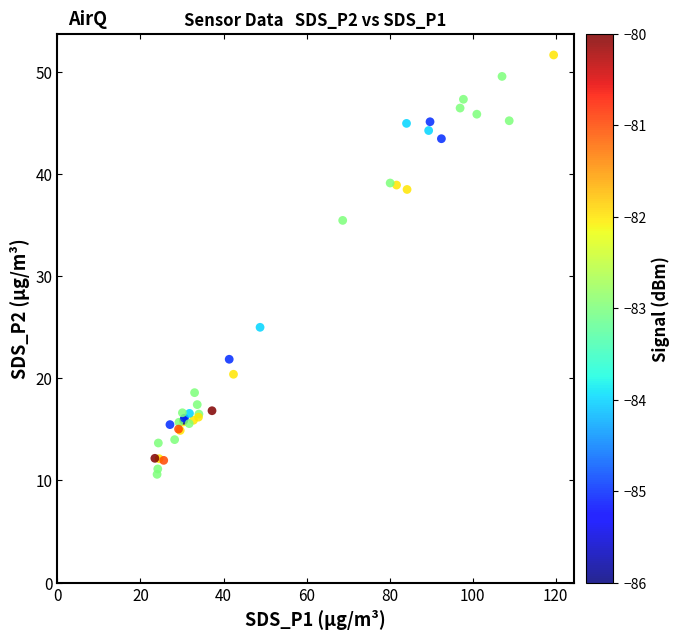

What Y value in the scatter plot is closest to 31?

35.5